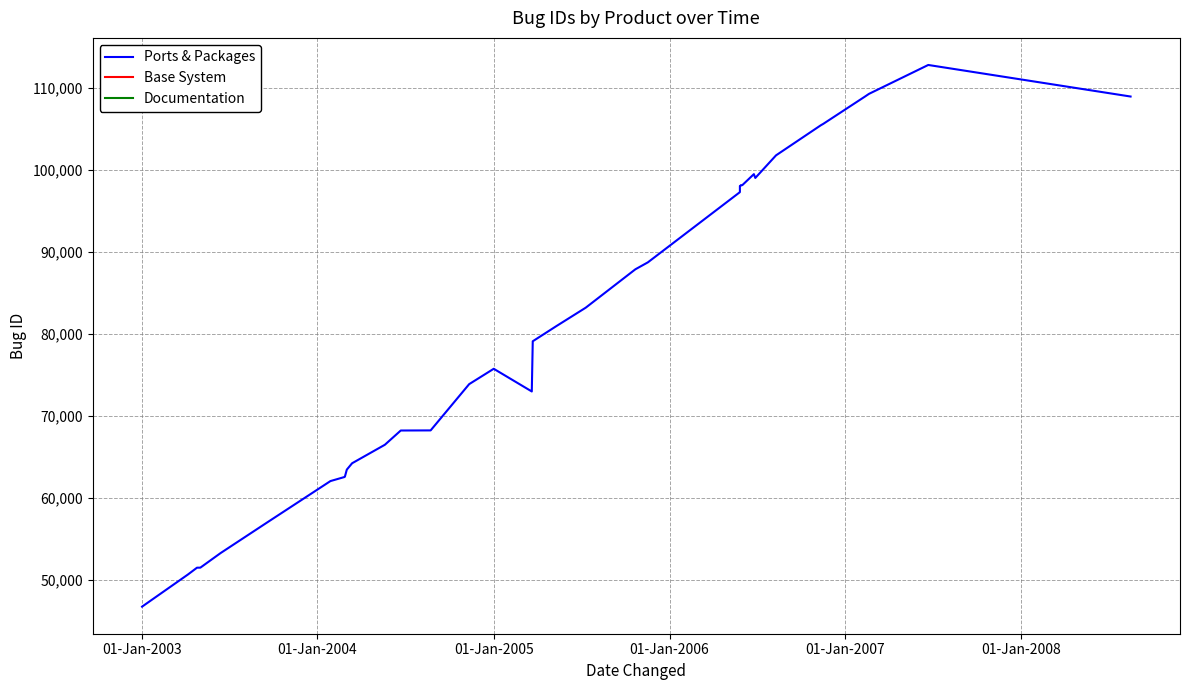

What is the value of the 22nd point from the left?

88693